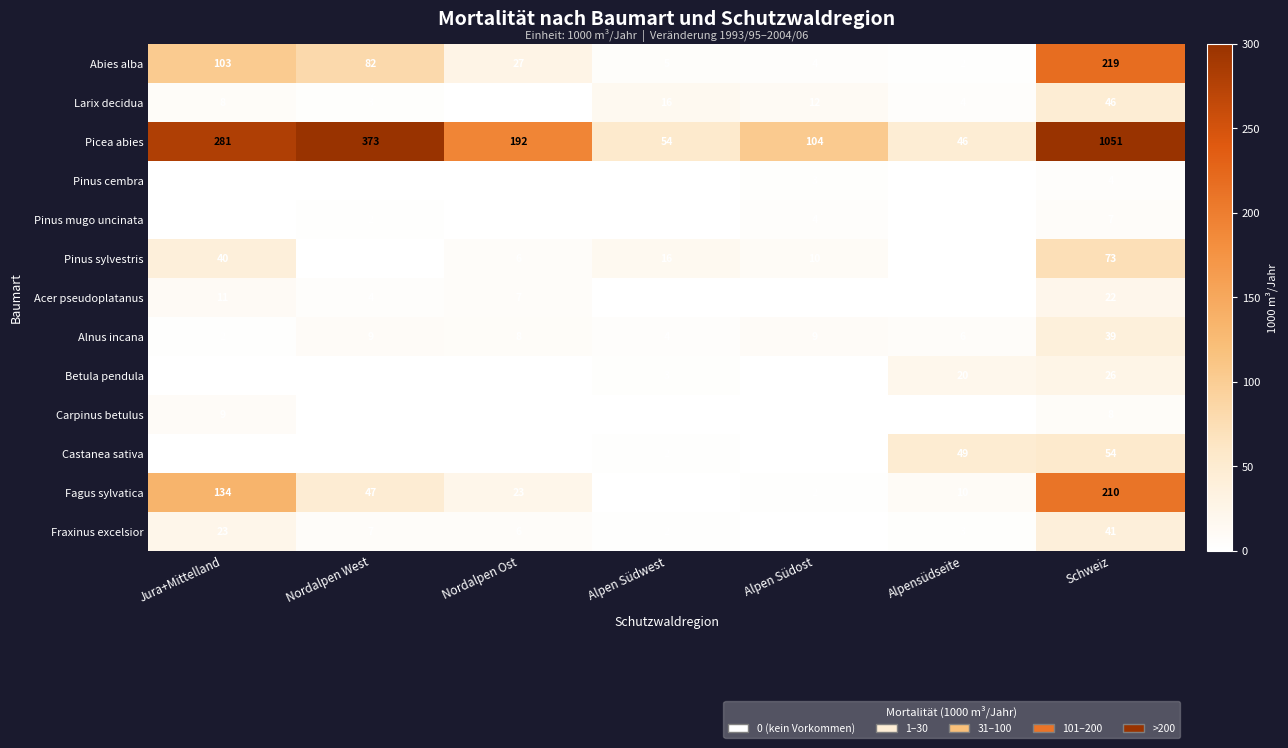

What is the average value of the Abies alba series?

63